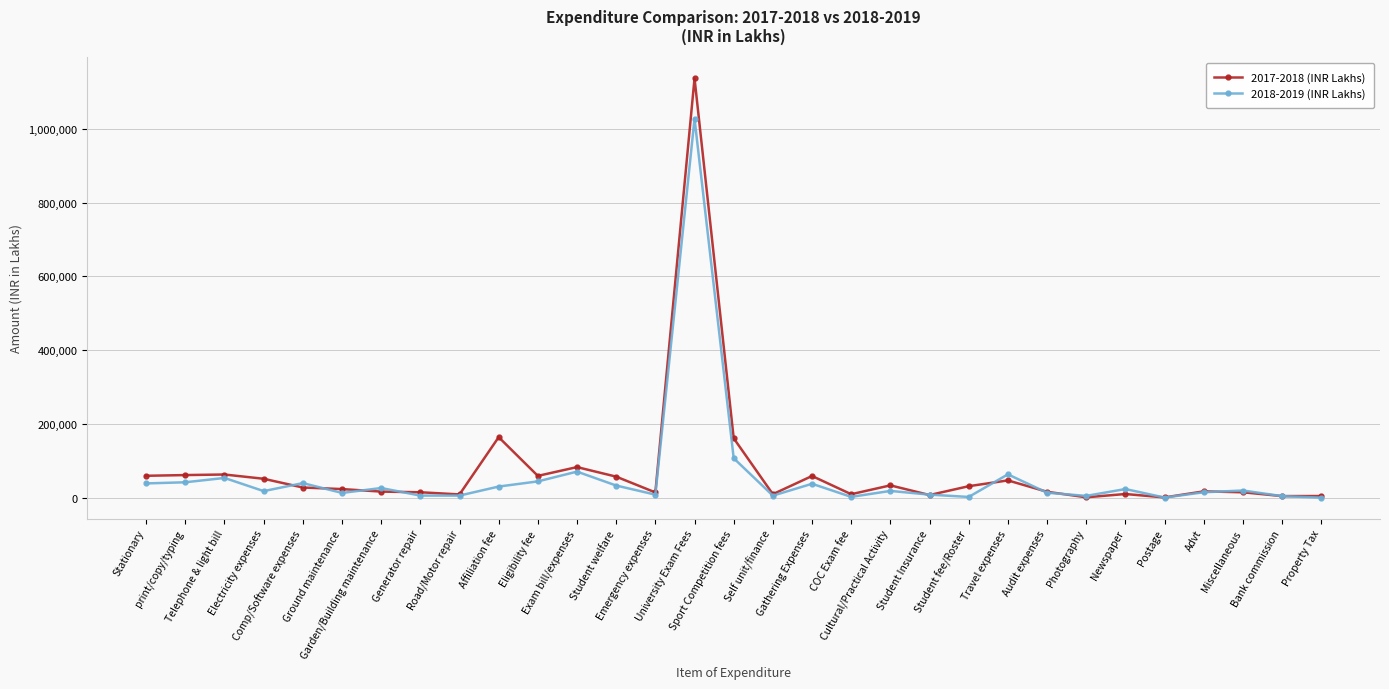

What is the greatest value displayed?

1136589